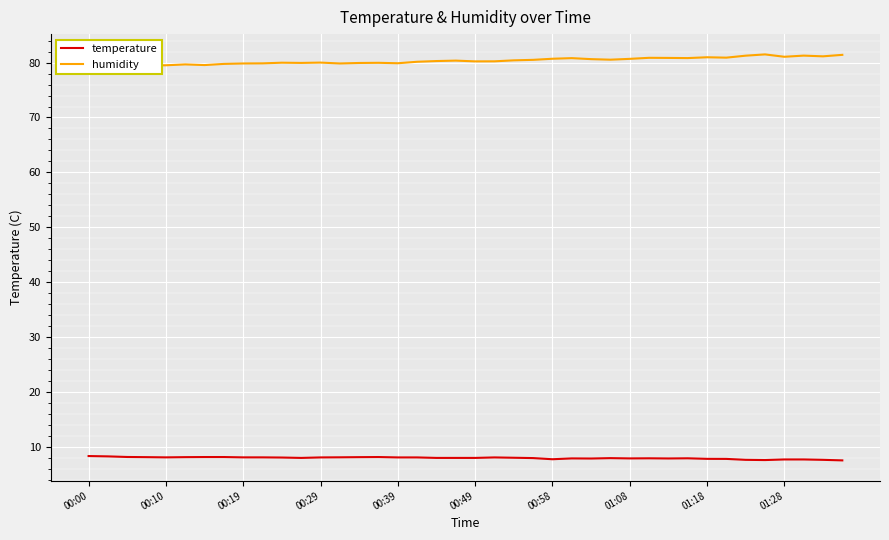

What are all the series names shown in the legend?

temperature, humidity